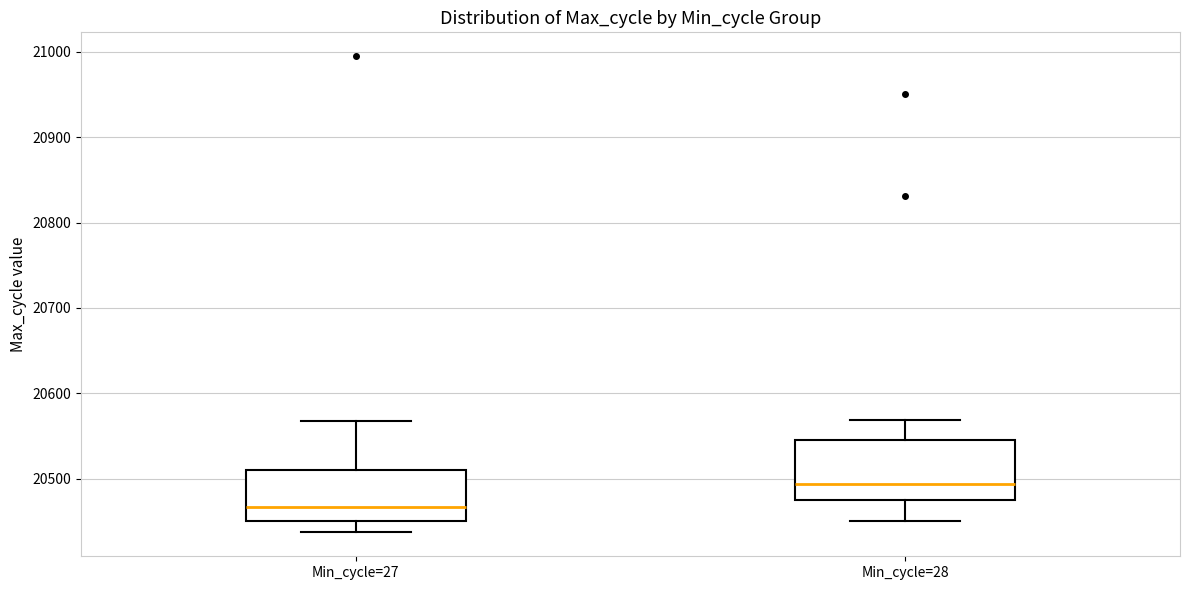

Which box is the tallest, from its lower edge to its upper edge?

Min_cycle=28